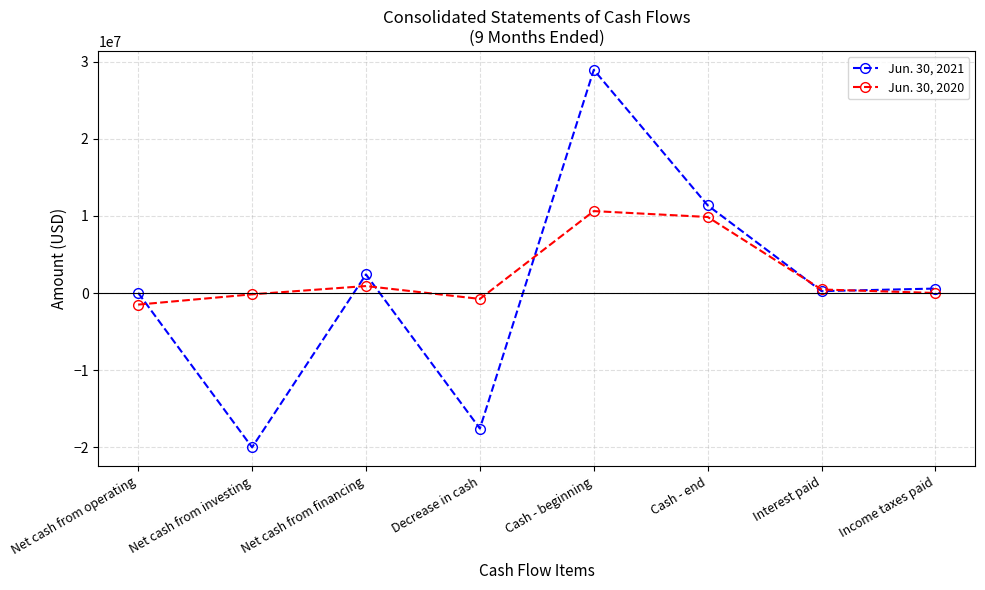

What is the lowest value of the Jun. 30, 2021 series?

-20022000